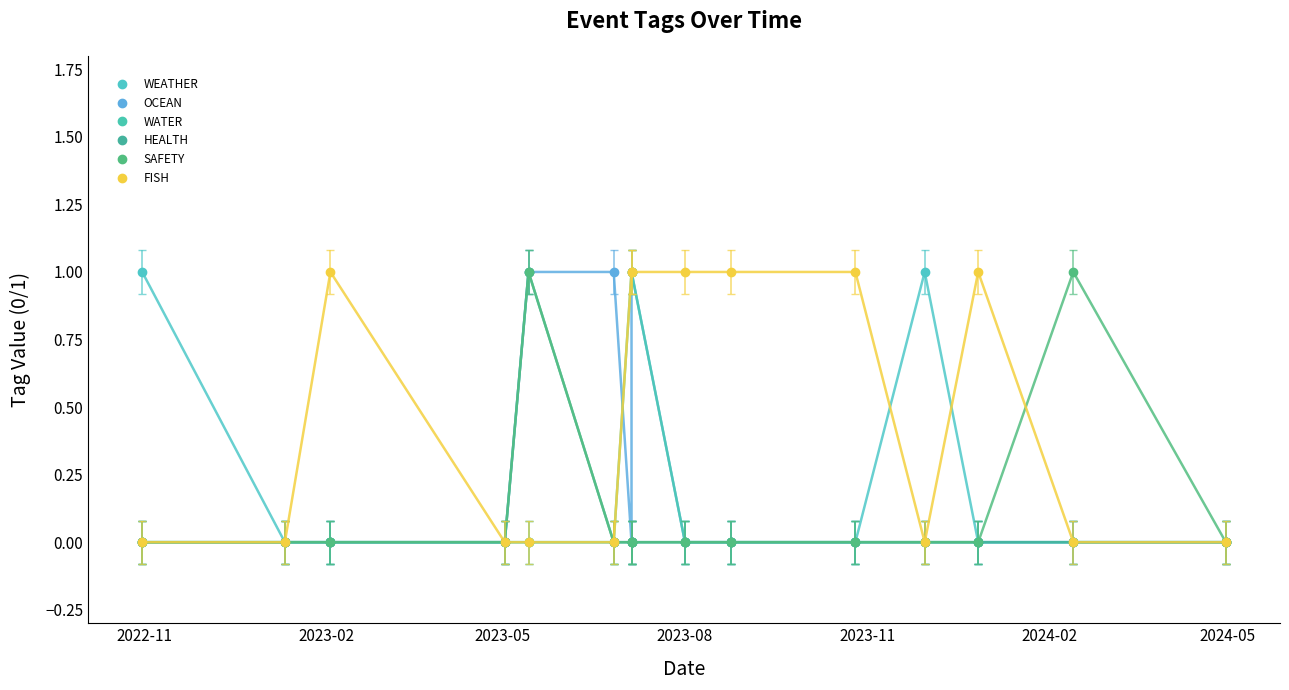

How many values in WATER are above zero?

2